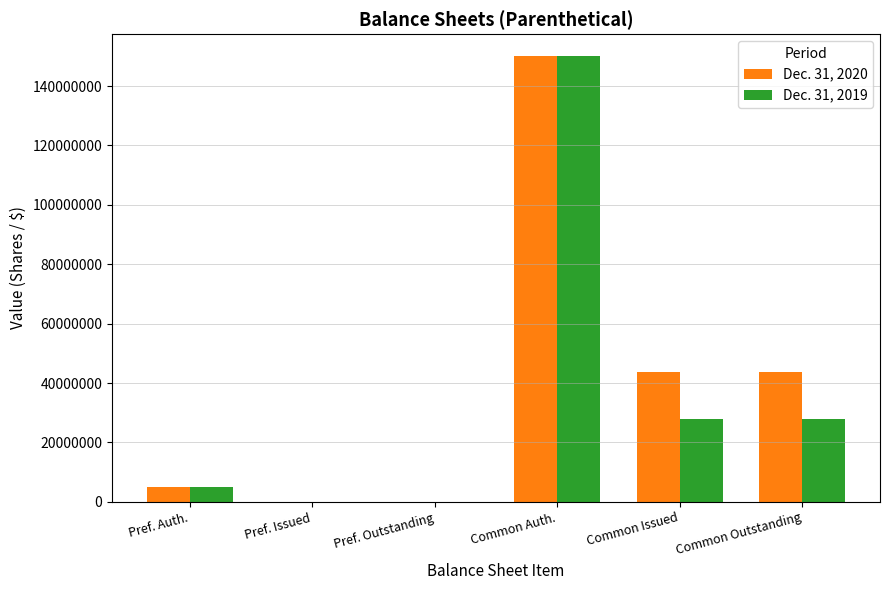

Which category has the highest value in the Dec. 31, 2019 series?

Common Auth.